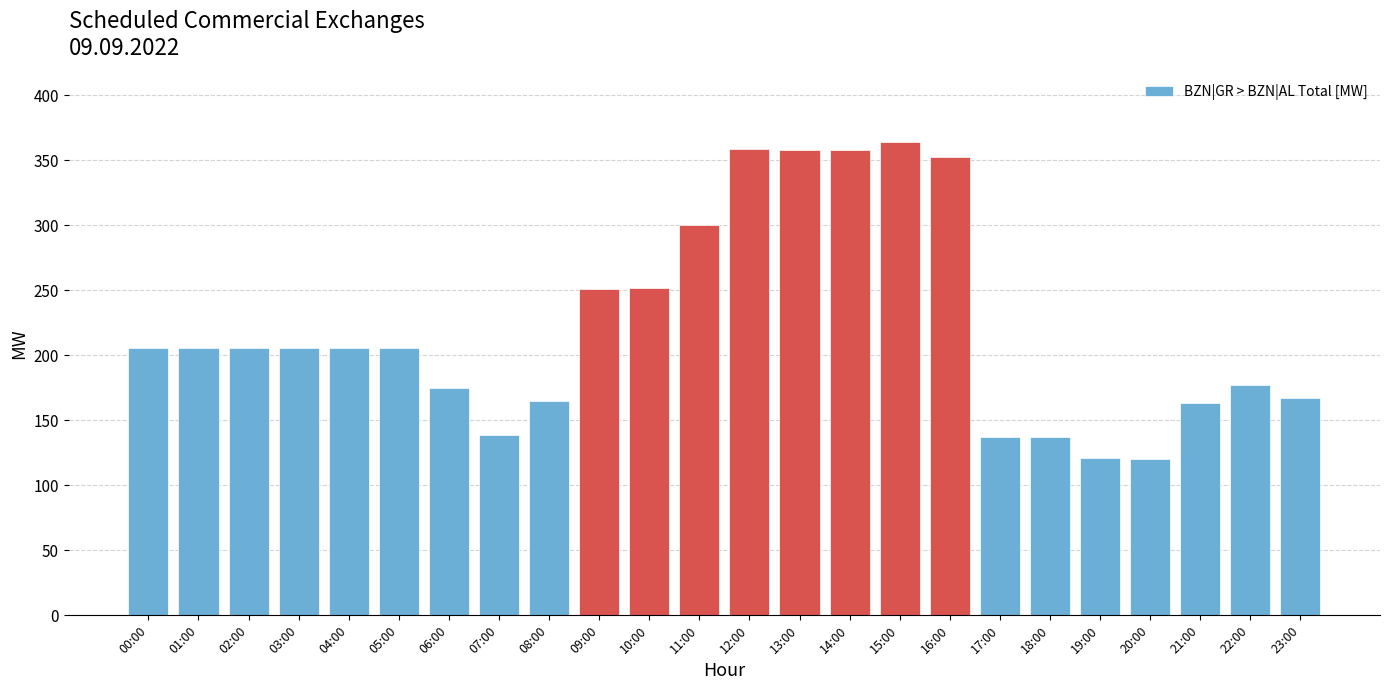

What is the difference between the maximum and second lowest values?

243